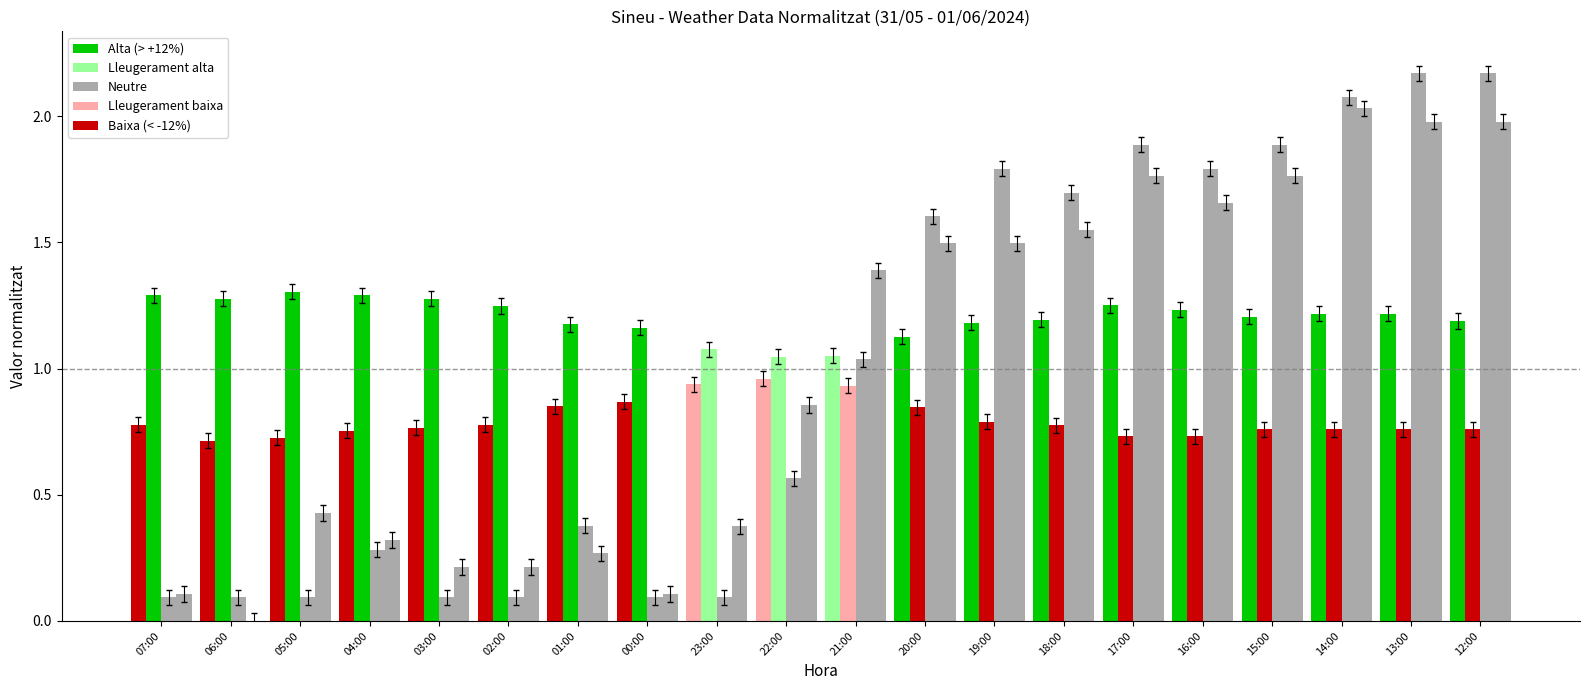

How many groups of bars are there?

20